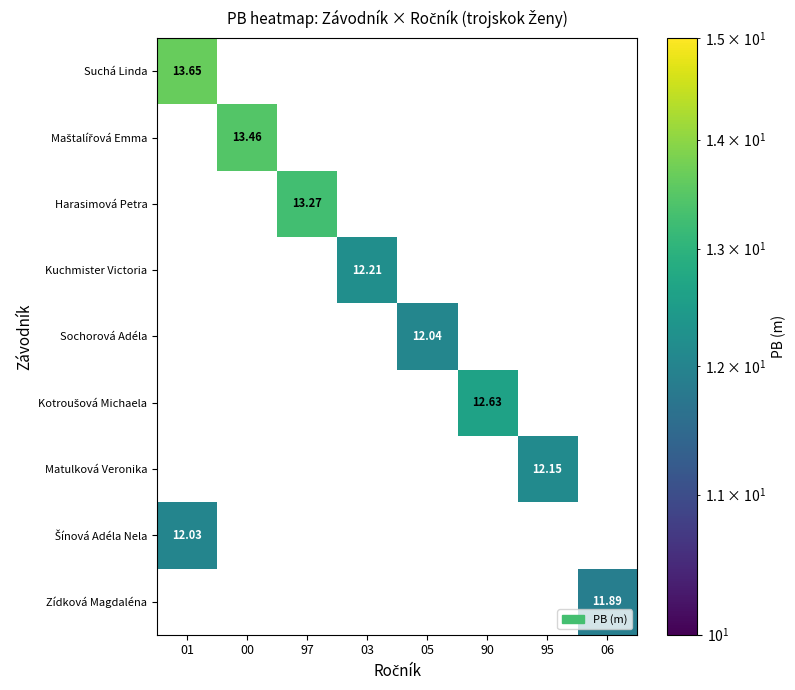

How many data points does each series have?

8